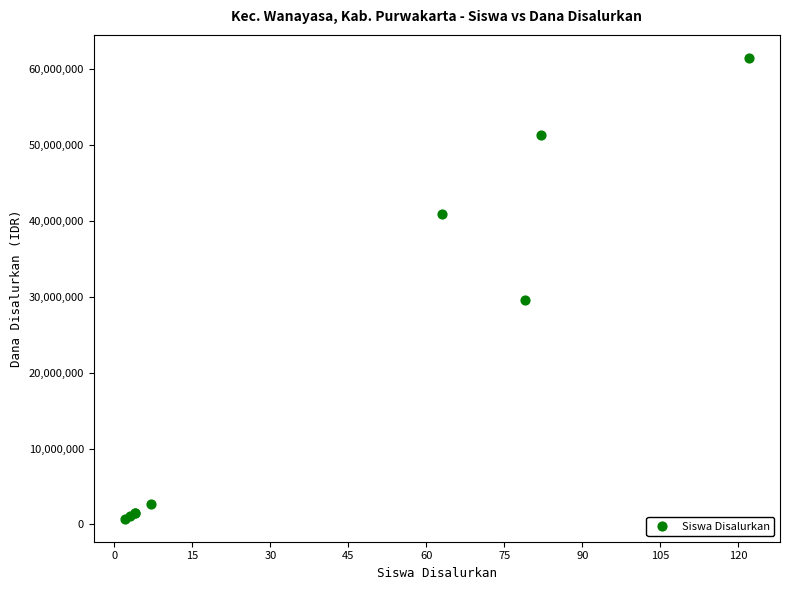

What Y value in the scatter plot is closest to 31125000?

29625000